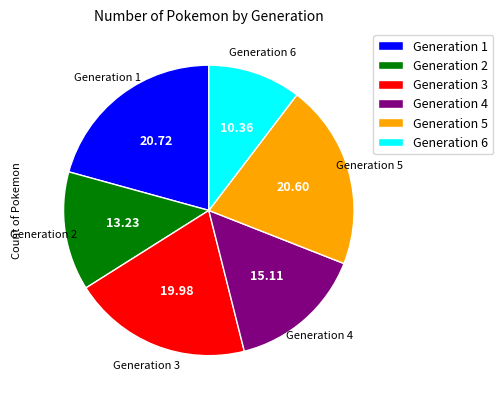

Which has a higher value, Generation 4 or Generation 5?

Generation 5